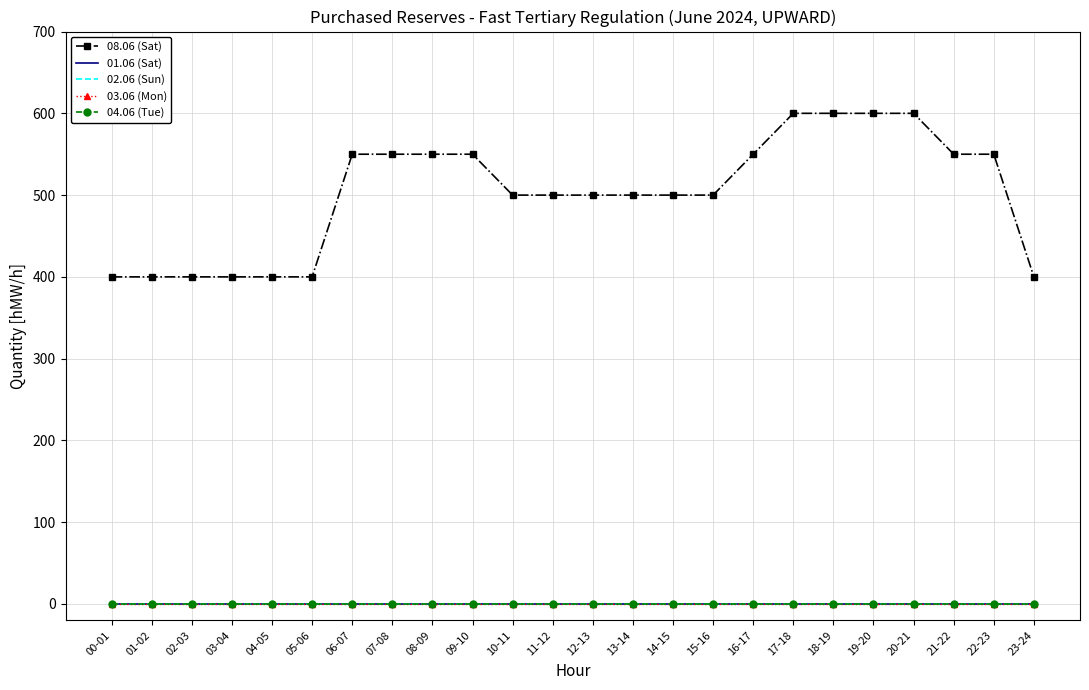

What is the label of the 1st point from the right?

23-24